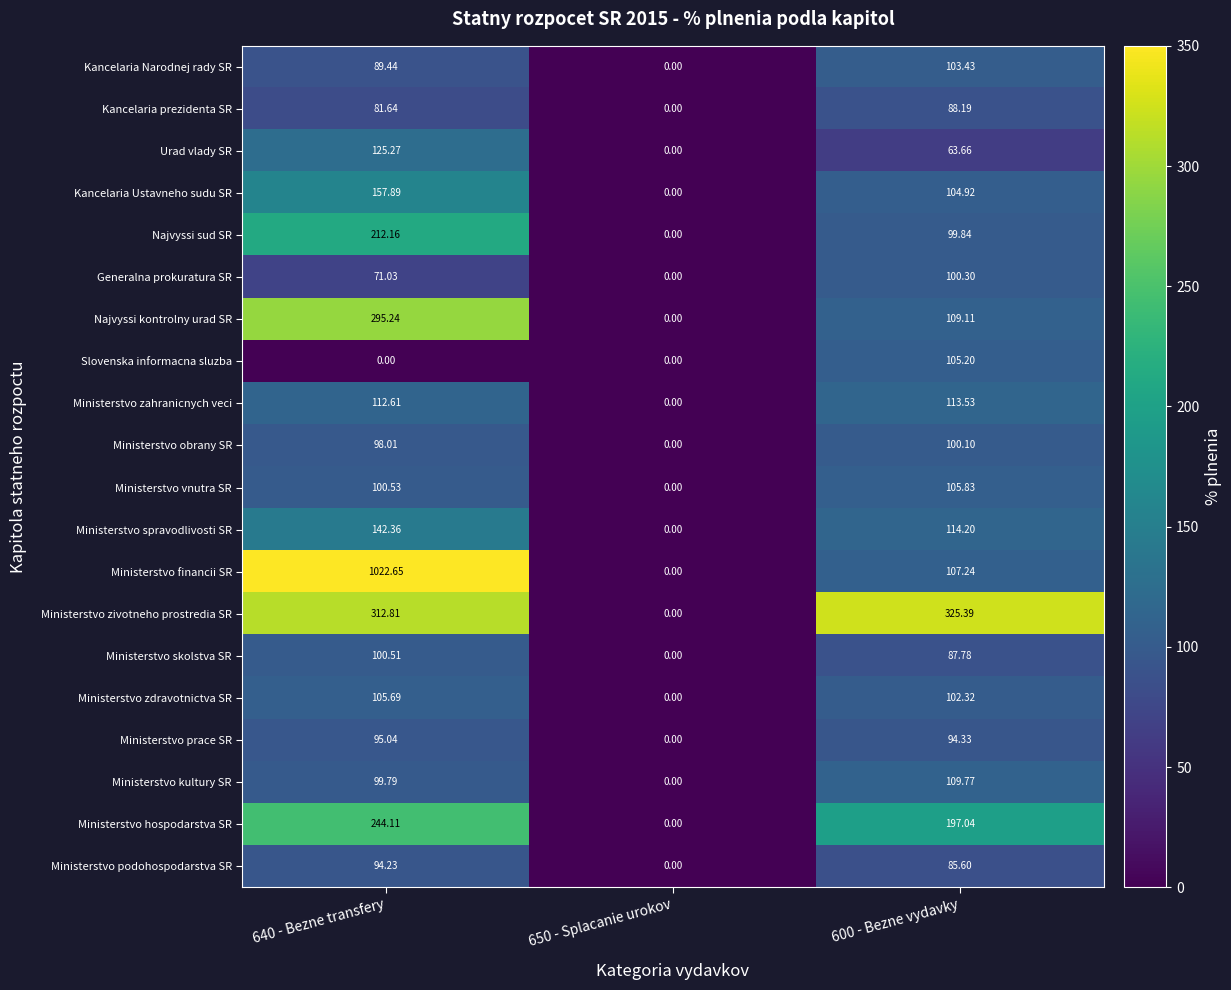

Between 640 - Bezne transfery and 600 - Bezne vydavky, which series saw the biggest shift?

Ministerstvo financii SR